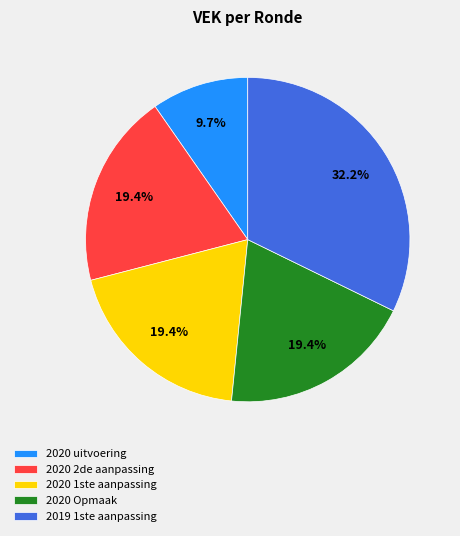

How many segments does this pie chart have?

8